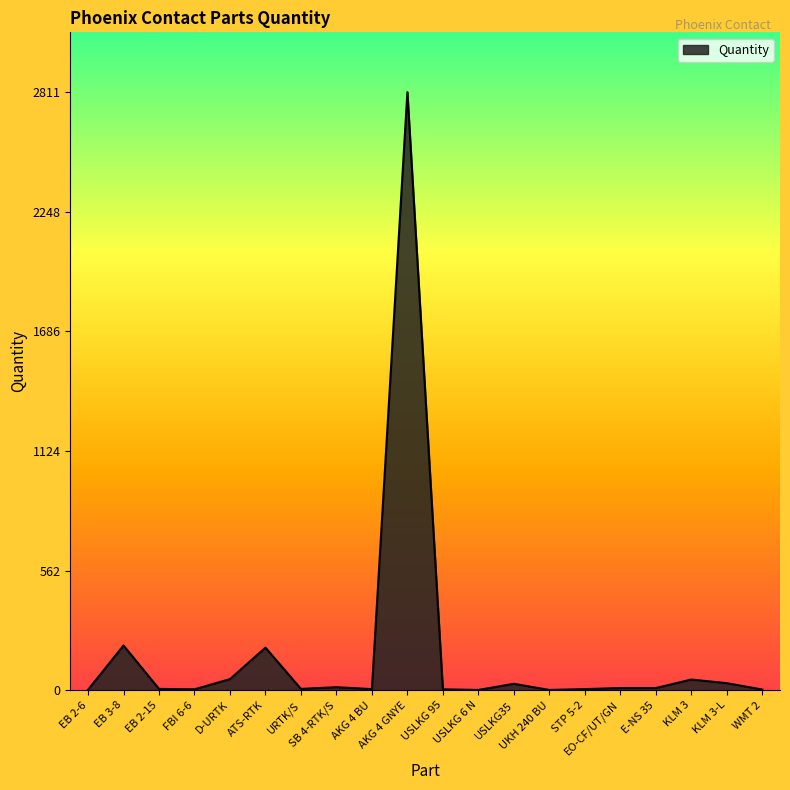

Is it true that the value at EO-CF/UT/GN is 10?

True